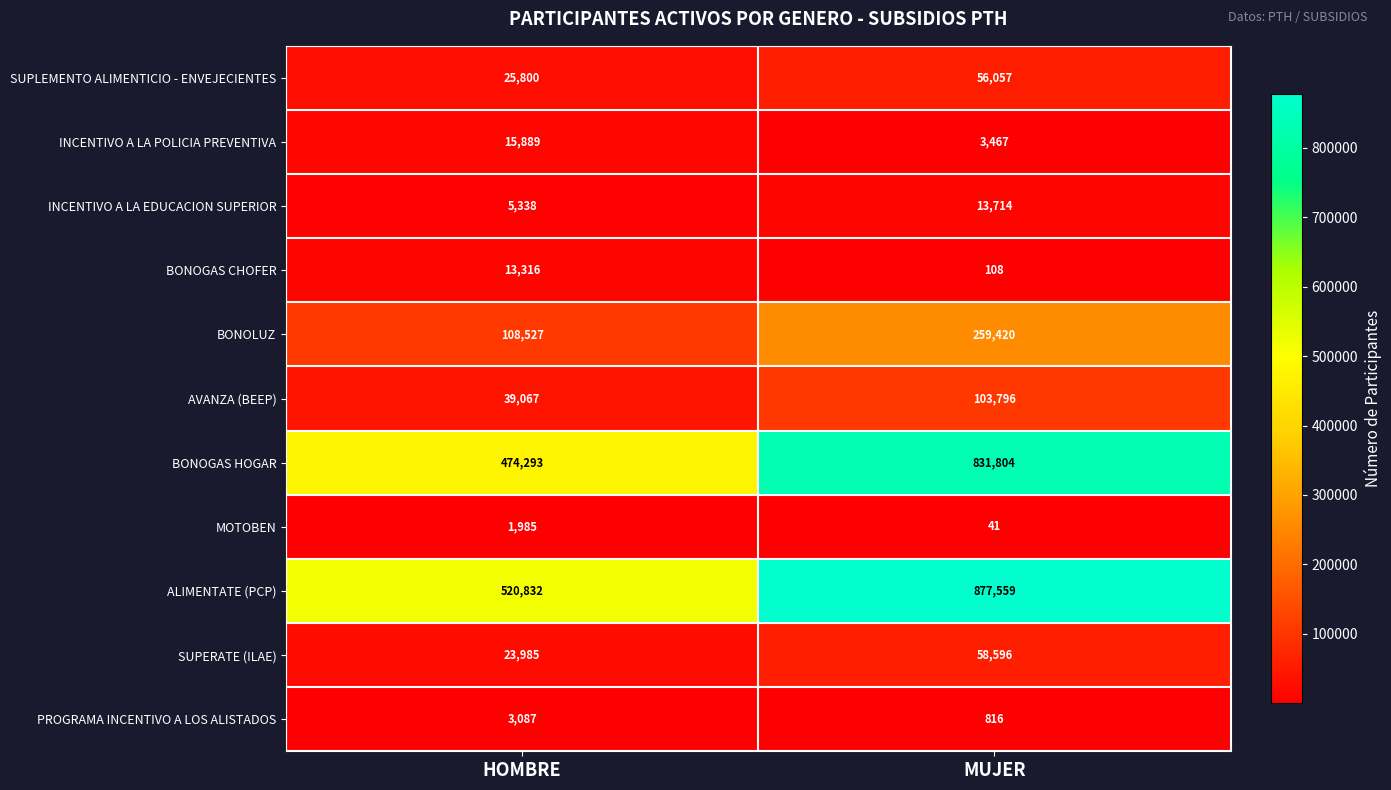

What is the sum of the AVANZA (BEEP) values at MUJER and HOMBRE?

142863